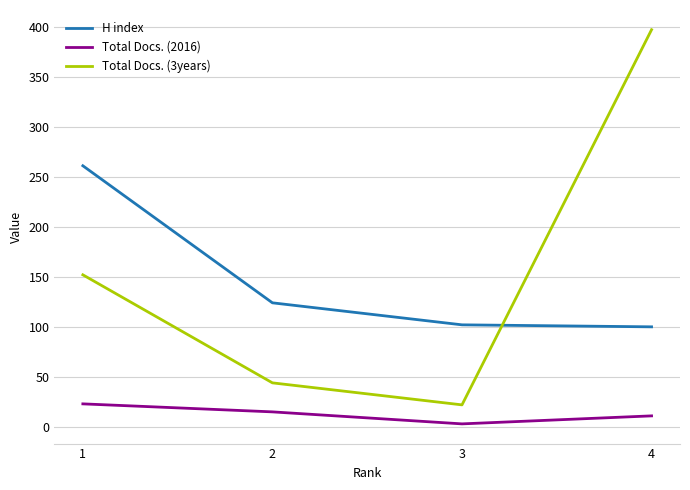

True or false: H index and Total Docs. (2016) cross at least once.

False